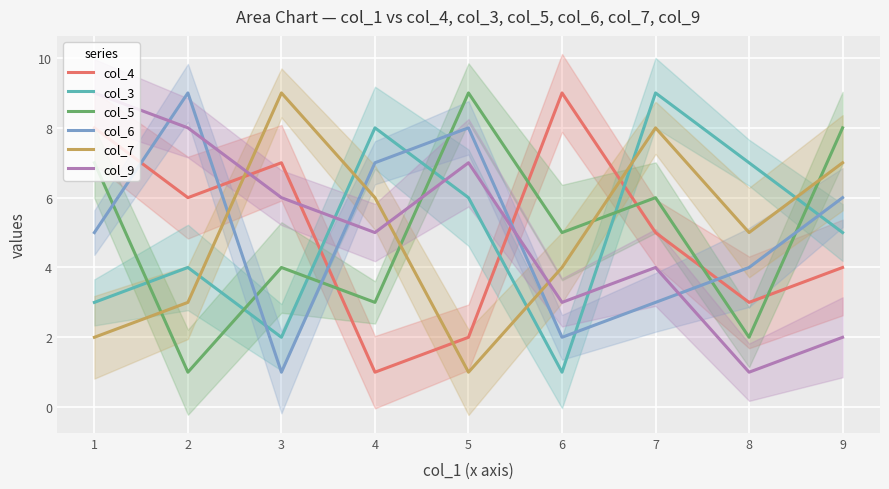

Where is the first local maximum for col_7?

2